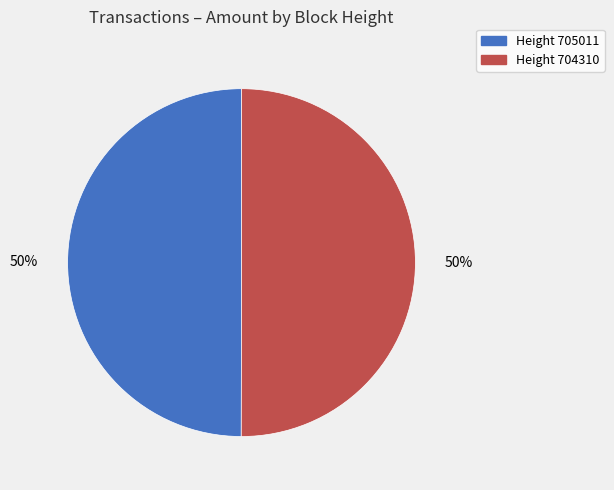

To the nearest percent, what is the average slice percentage?

50%